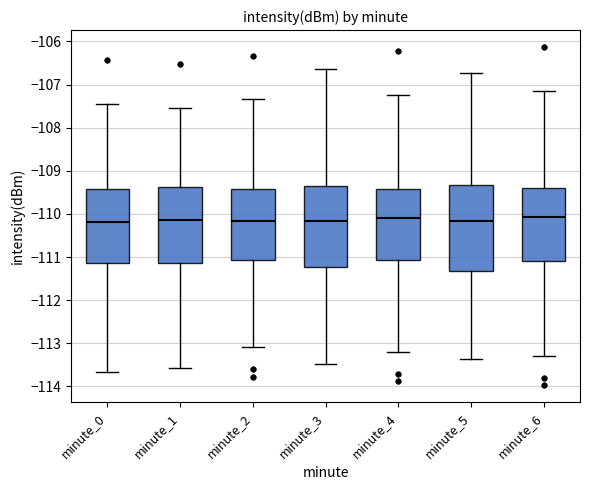

Reading left to right, read every box against the y-axis: the position of its median line, the range the box covers, and the ends of its whiskers. The values are not printed on the chart, so give them approximately, as read against the axis.

minute_0: median -110.2, box -111.1 to -109.4, whiskers -113.7 to -107.4
minute_1: median -110.1, box -111.1 to -109.4, whiskers -113.6 to -107.5
minute_2: median -110.2, box -111.1 to -109.4, whiskers -113.1 to -107.3
minute_3: median -110.2, box -111.2 to -109.4, whiskers -113.5 to -106.6
minute_4: median -110.1, box -111.1 to -109.4, whiskers -113.2 to -107.2
minute_5: median -110.2, box -111.3 to -109.3, whiskers -113.4 to -106.7
minute_6: median -110.1, box -111.1 to -109.4, whiskers -113.3 to -107.1